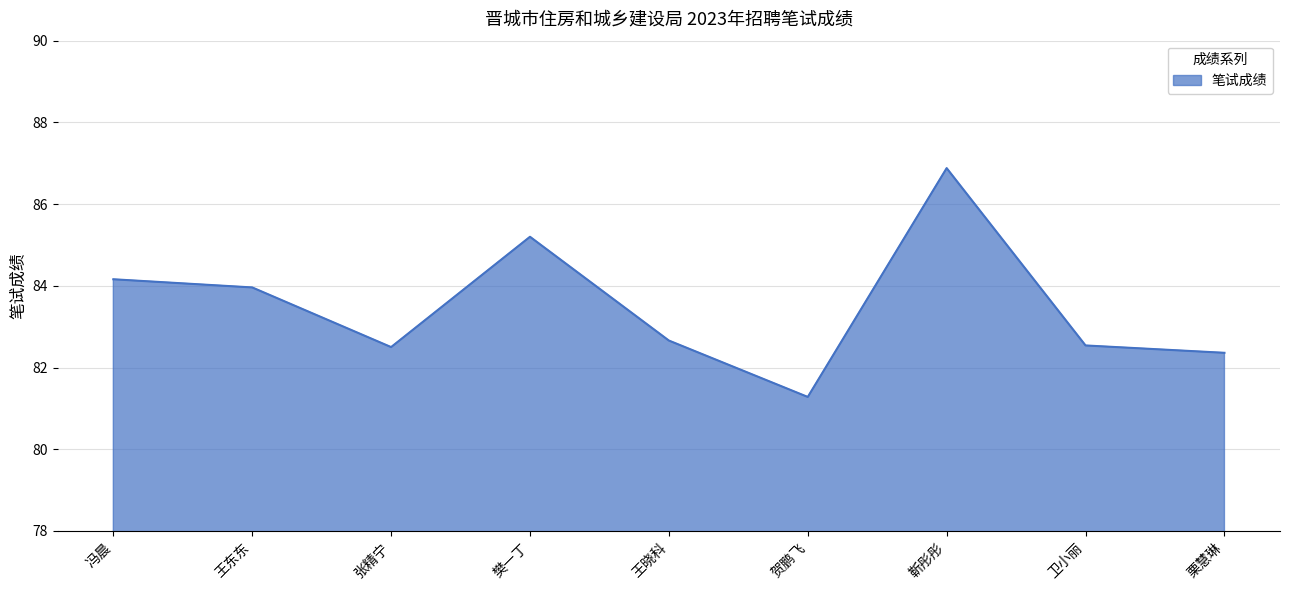

What is the average value?

83.5